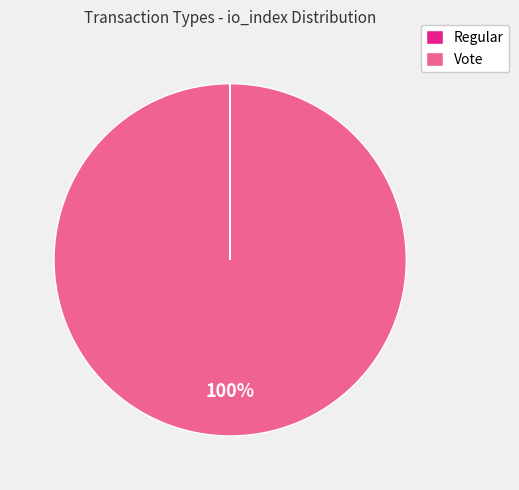

To the nearest percent, what is the difference between the largest and smallest slice percentages?

100%